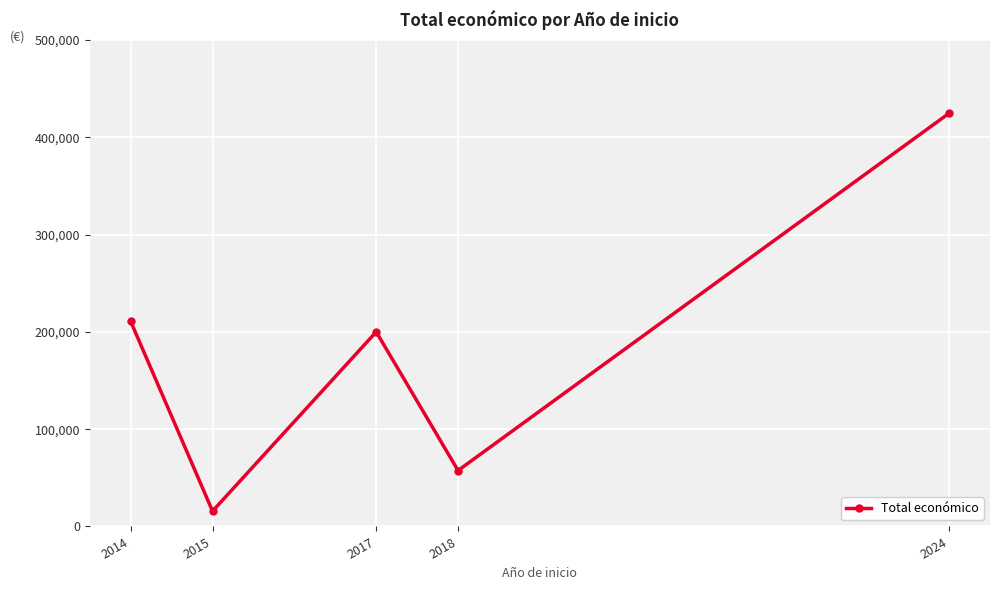

Reading left to right, what are all the values shown in this chart?

210755	15750	199997	57500	424720